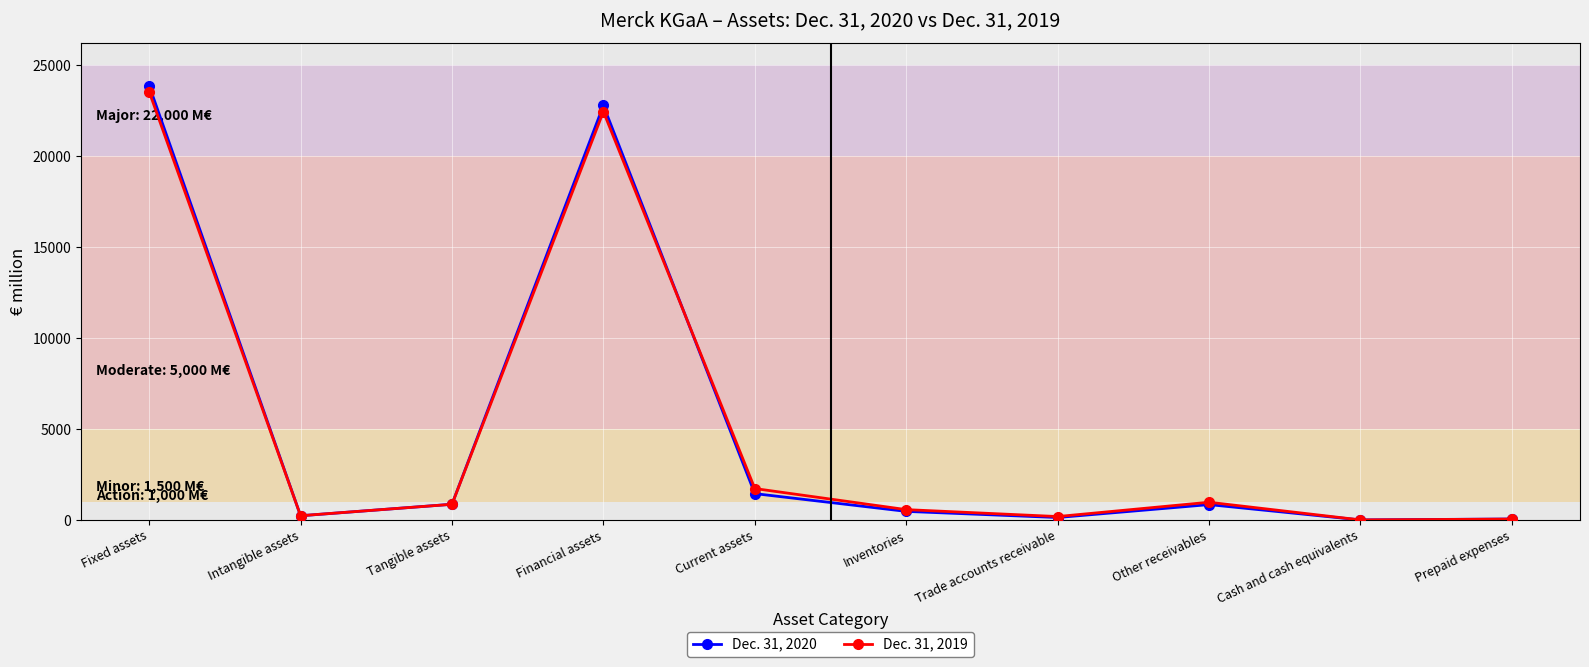

At which category is the sum across all series the highest?

Fixed assets